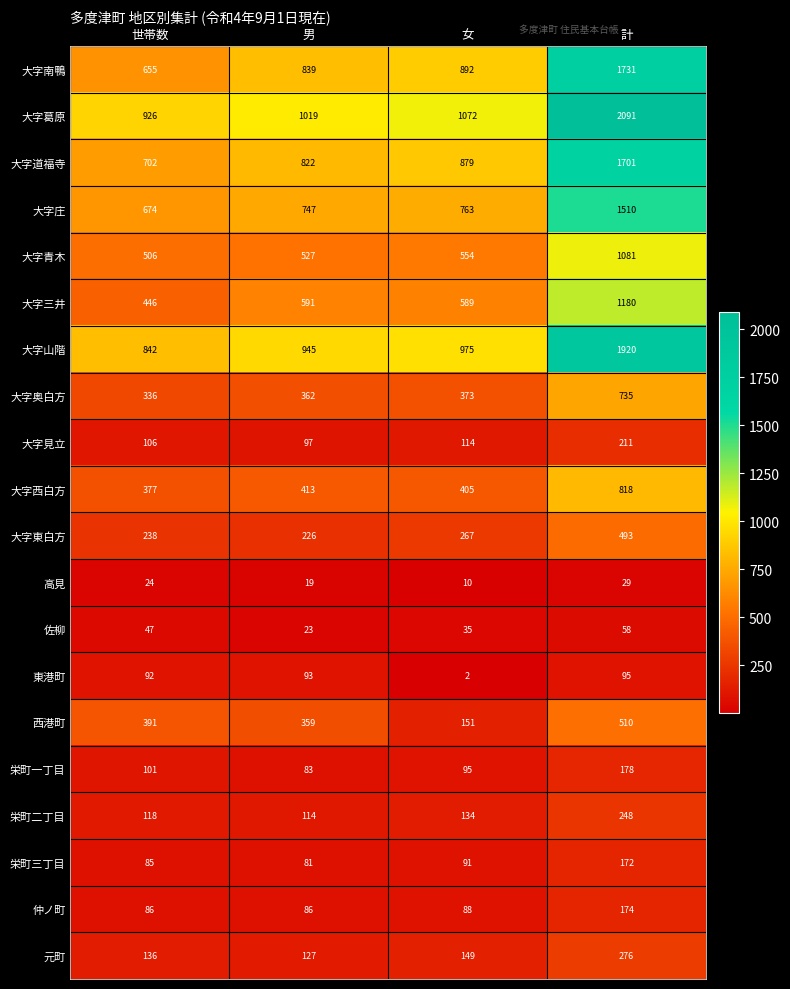

True or false: 大字道福寺 has a value of 1327 at 女.

False